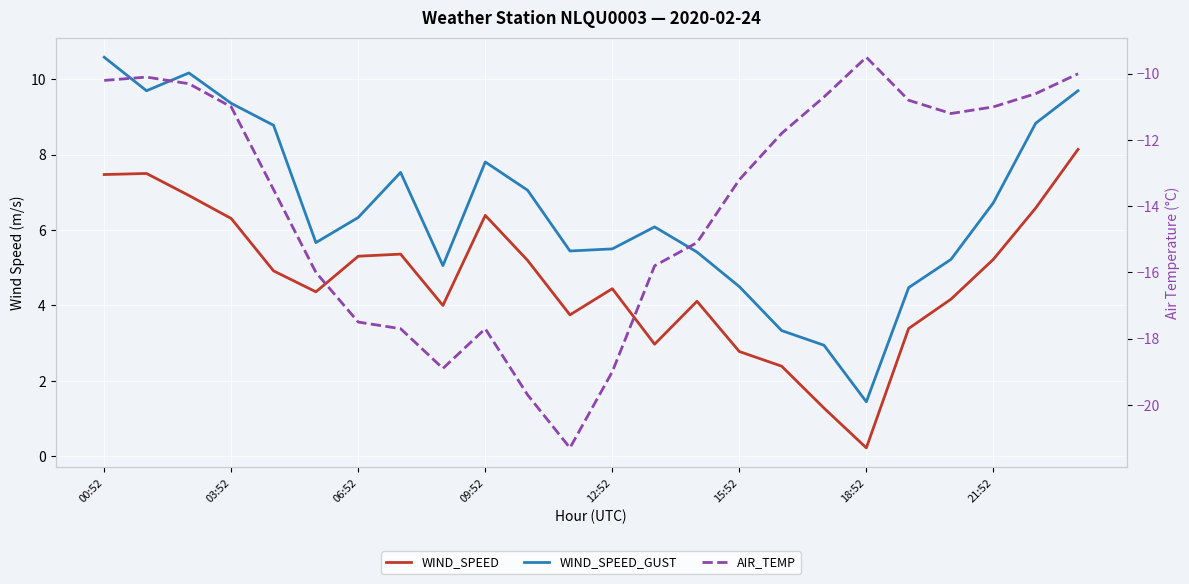

True or false: WIND_SPEED_GUST and AIR_TEMP intersect in this chart.

False